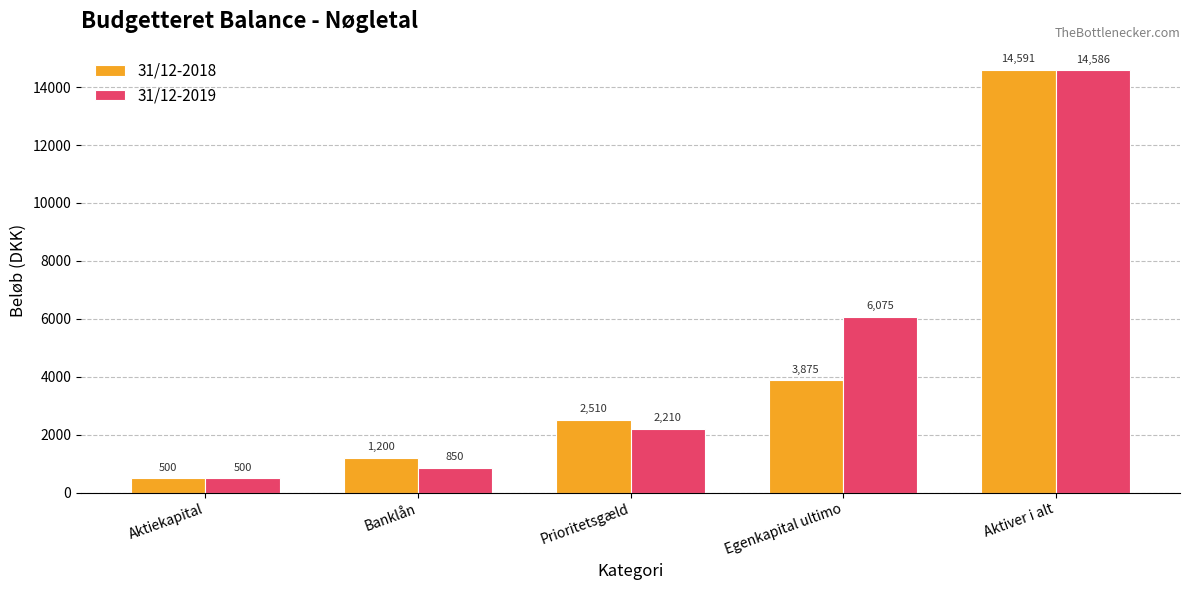

Which series changed the most between Prioritetsgæld and Aktiver i alt?

31/12-2019